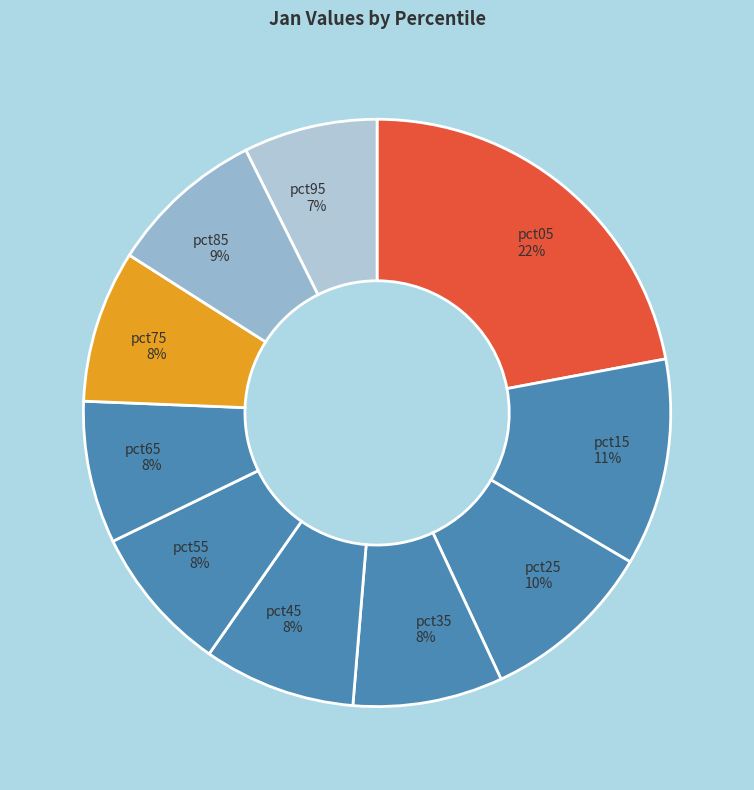

Is it true that pct95 is 7% of the pie?

True